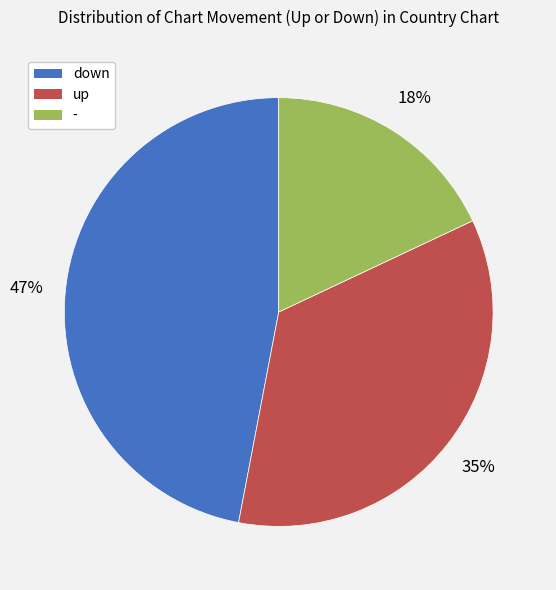

Which has a higher value, up or down?

down